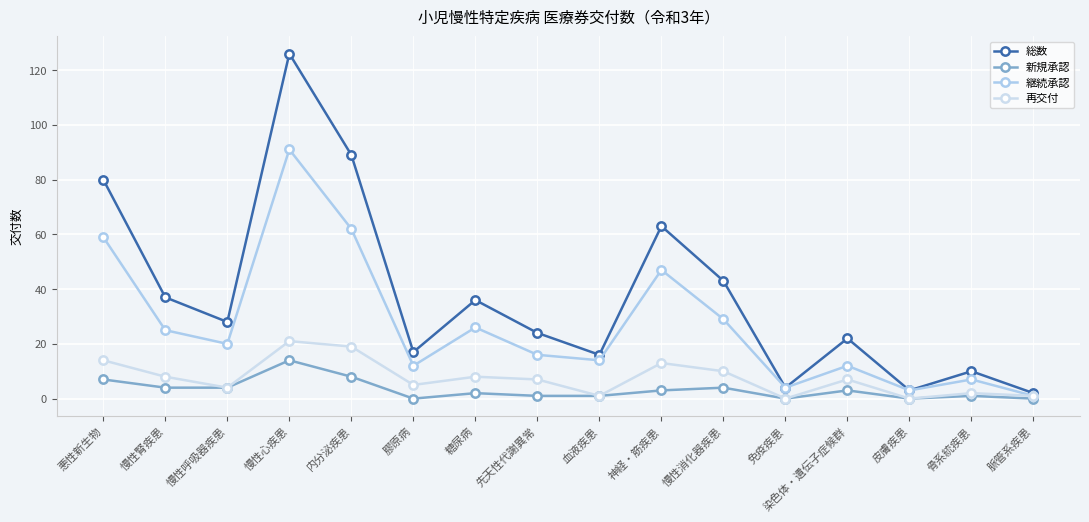

How many data points in 総数 are less than 28?

8